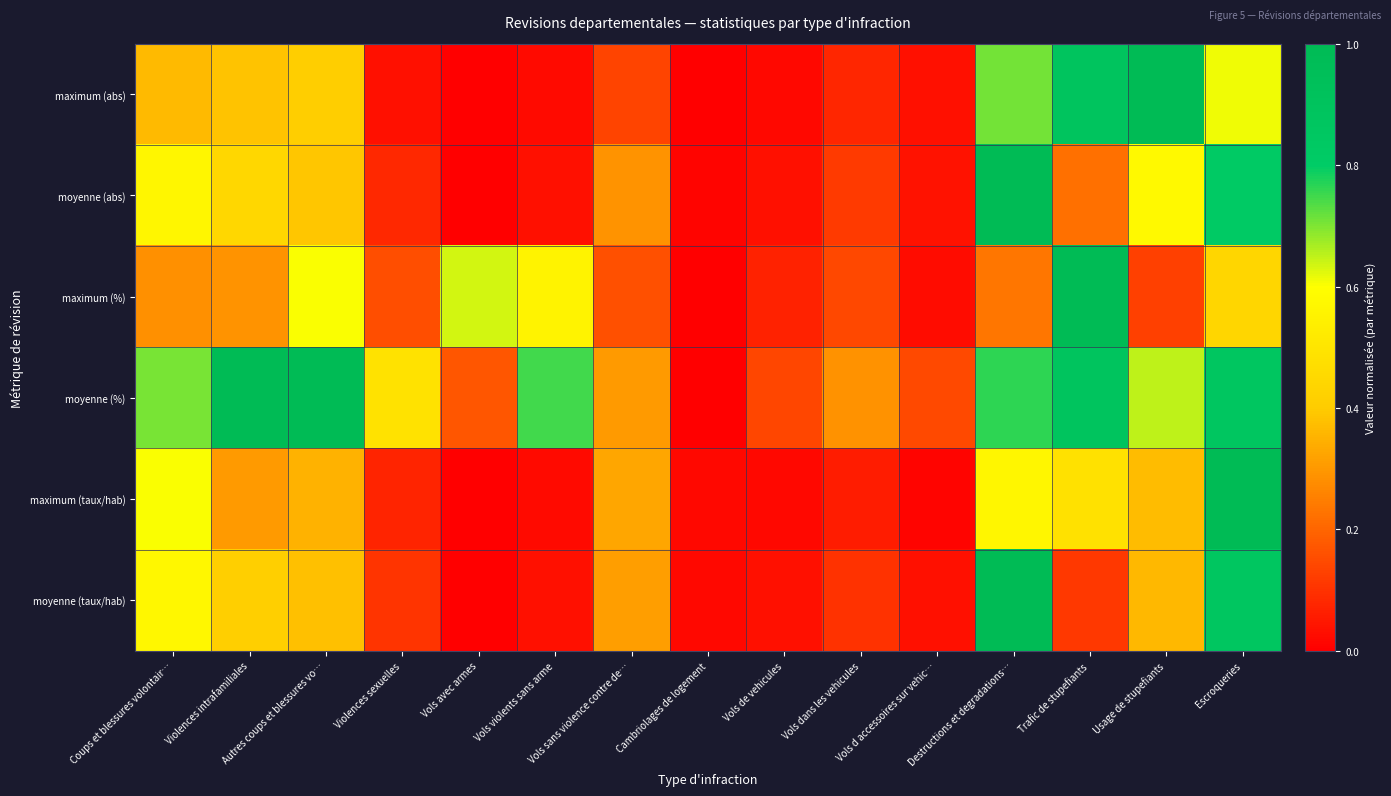

Rank the series at Vols de vehicules from lowest to highest value.

maximum (taux/hab), maximum (abs), moyenne (taux/hab), moyenne (abs), maximum (%), moyenne (%)